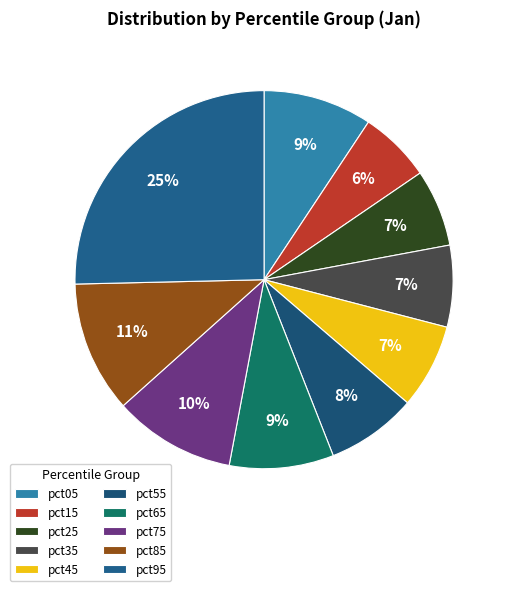

Between pct65 and pct15, which is larger?

pct65